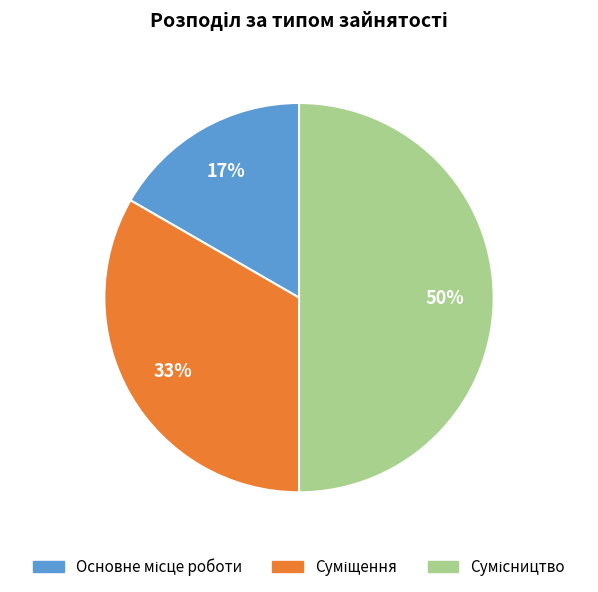

To the nearest percent, what is the average slice percentage?

33%